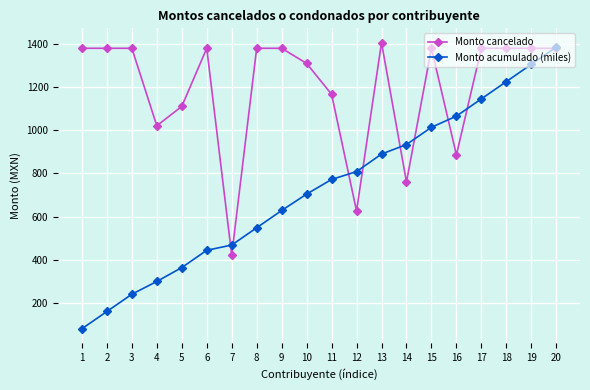

What is the value of the Monto acumulado (miles) point at the 8th from the left?

548.1